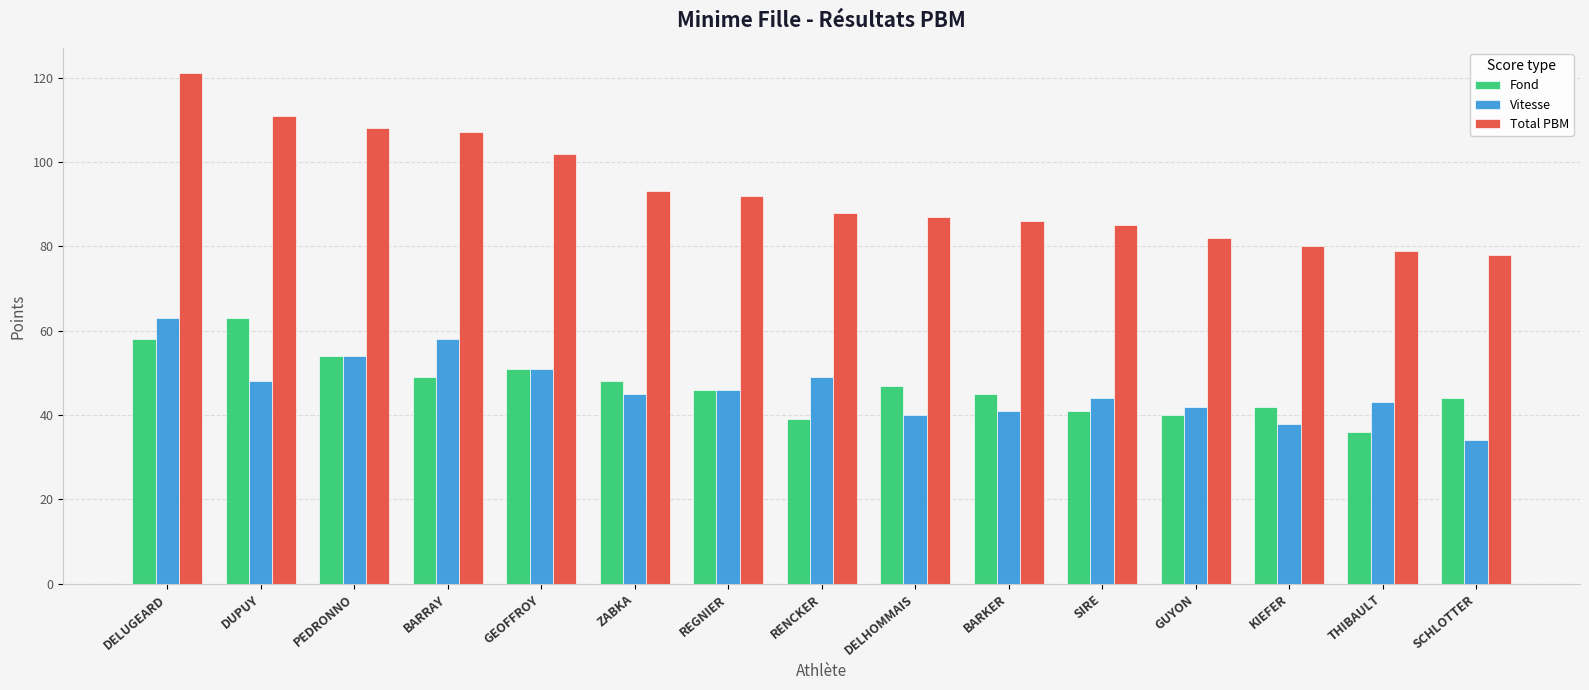

What position from the left is GEOFFROY?

5